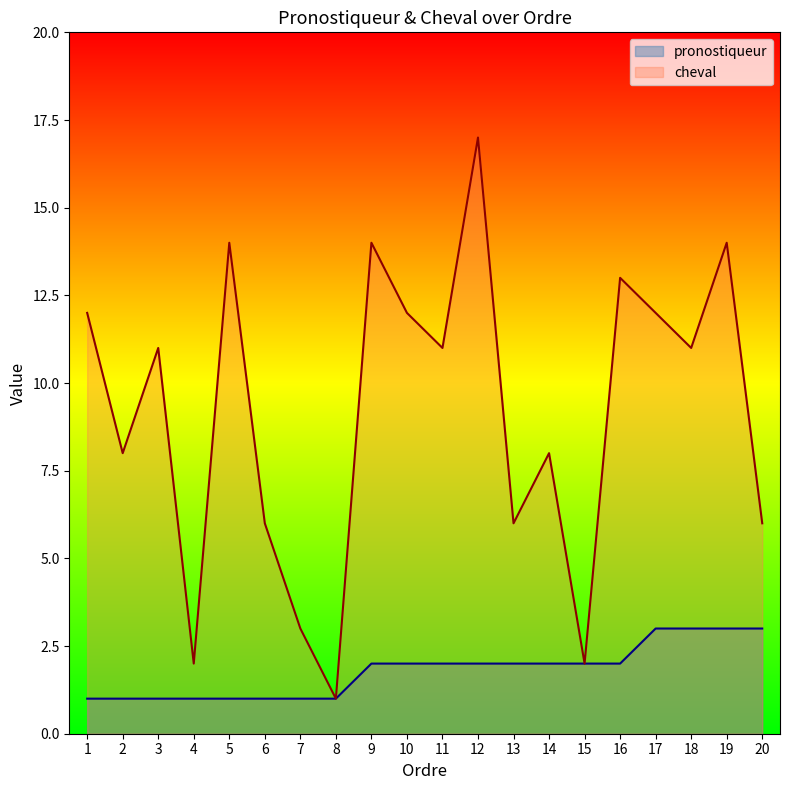

What is the total value across all series at 11?

13